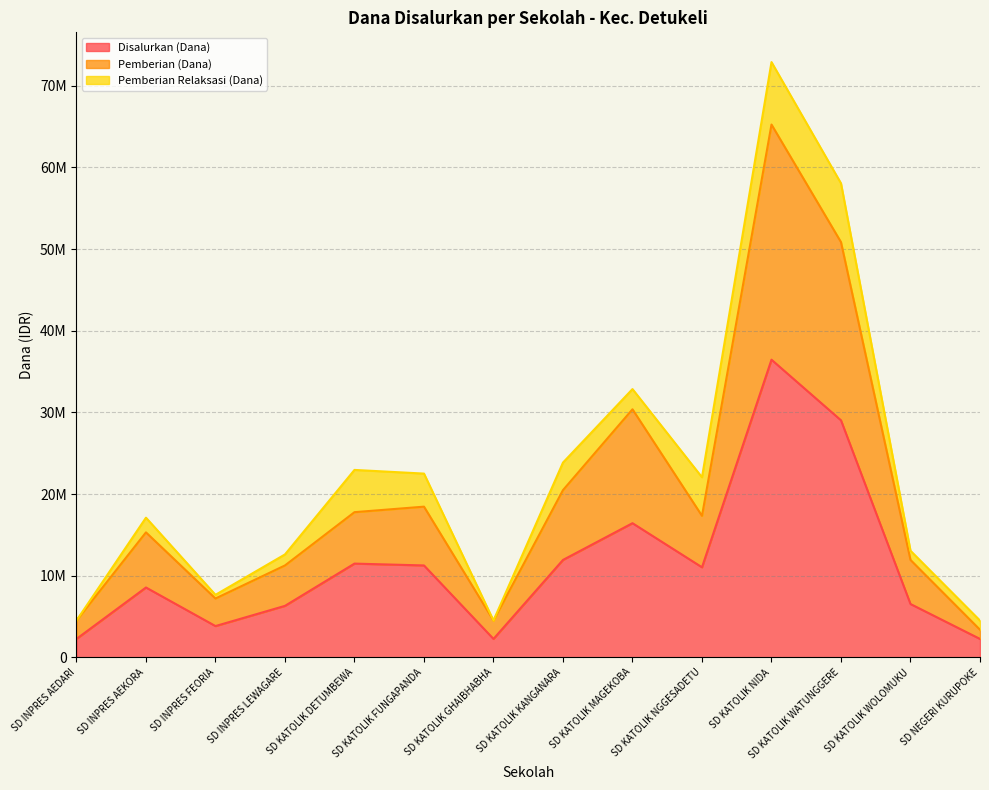

What are all the series names shown in the legend?

Disalurkan (Dana), Pemberian (Dana), Pemberian Relaksasi (Dana)